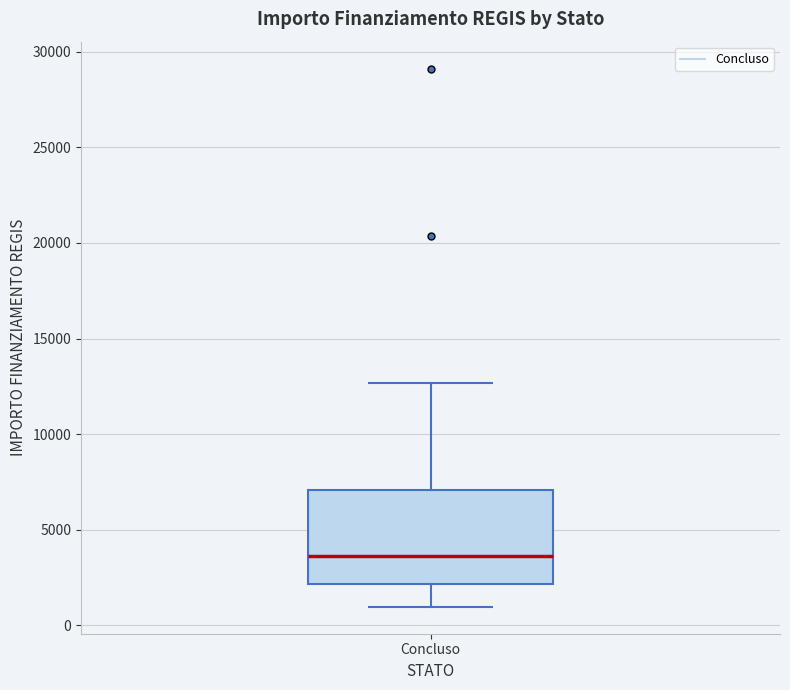

Where does the upper whisker of the box for Concluso end on the y-axis? The values are not printed on the chart, so give them approximately, as read against the axis.

12500